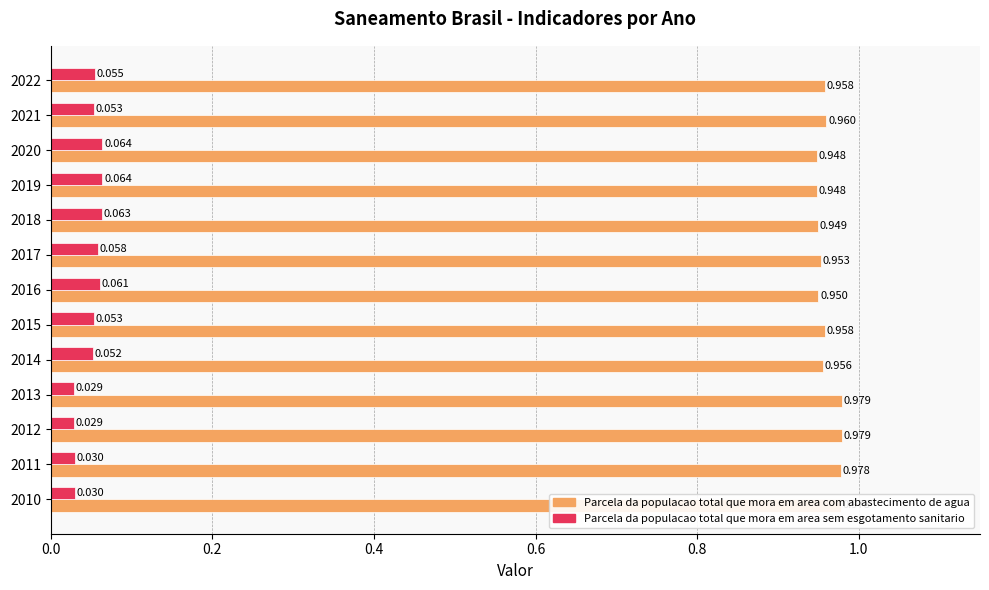

How many categories are shown in the chart?

13